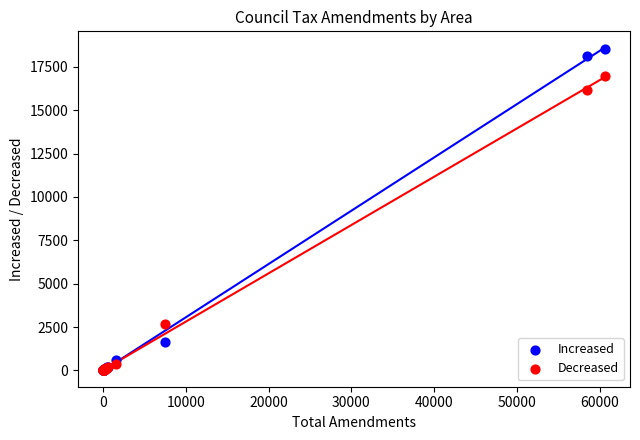

Which series reaches the maximum Y coordinate?

Increased